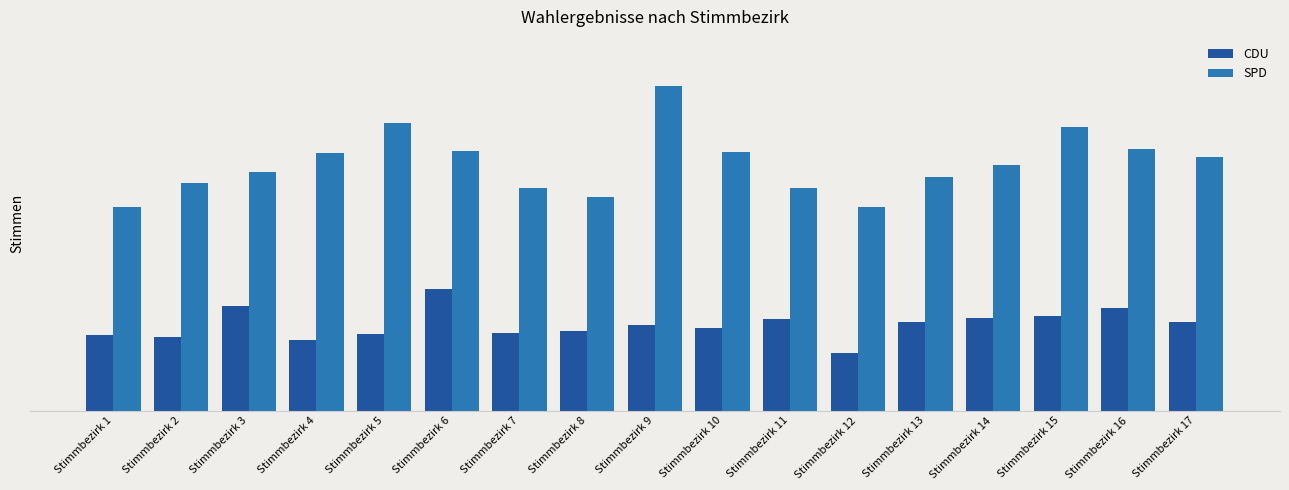

Rank the series by their average value, from highest to lowest.

SPD, CDU